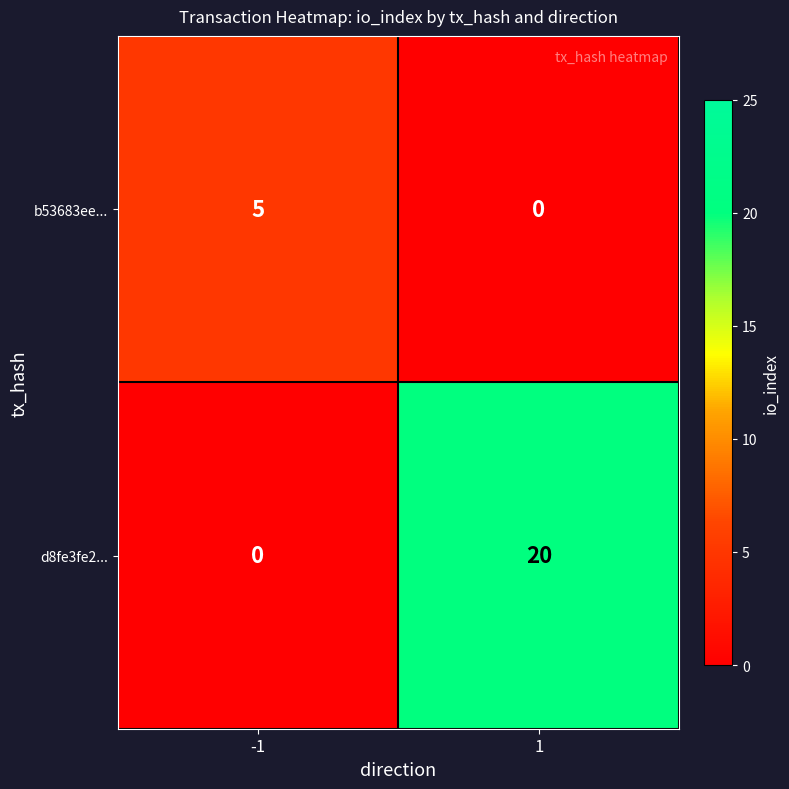

Which series has the largest range (max minus min)?

d8fe3fe2...